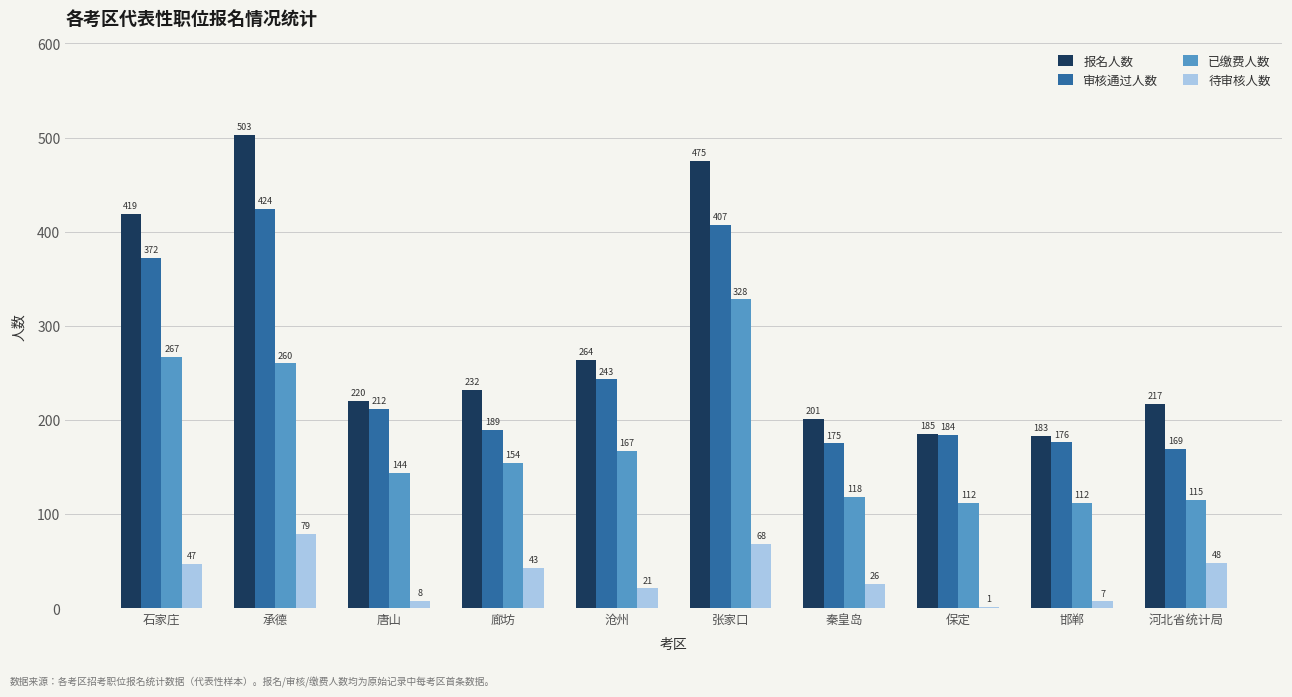

What is the average value of the 报名人数 series?

290